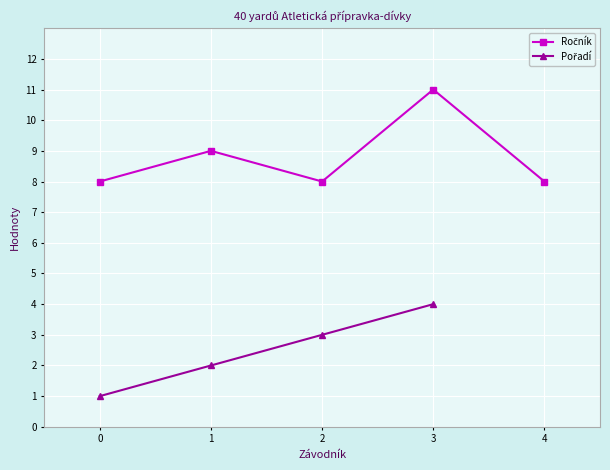

True or false: Pořadí has a value of 1.5 at 2.

False